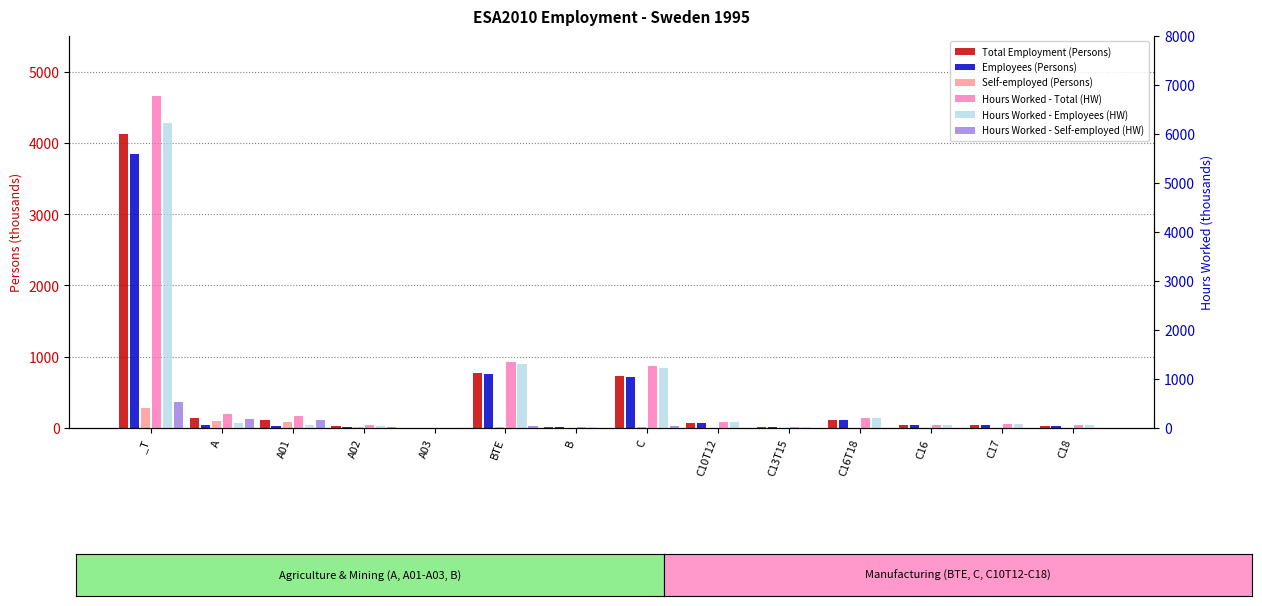

Does the chart contain stacked bars?

No